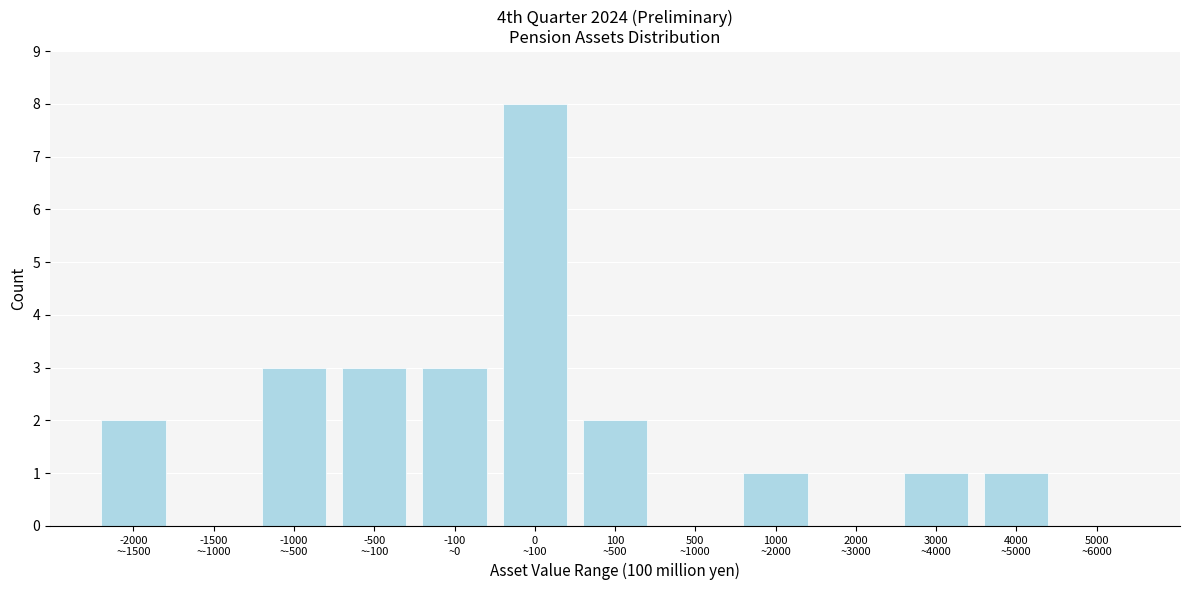

What is the maximum value shown in the chart?

8